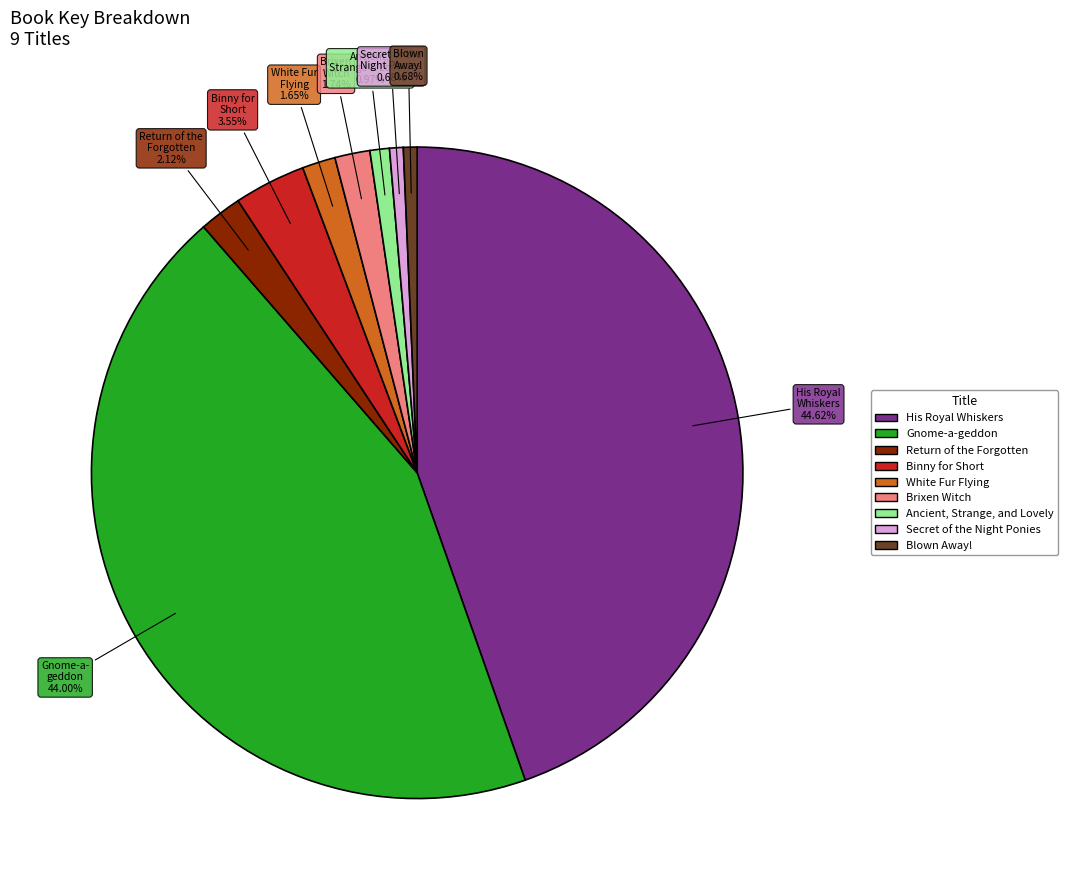

Count the number of slices in the pie.

9